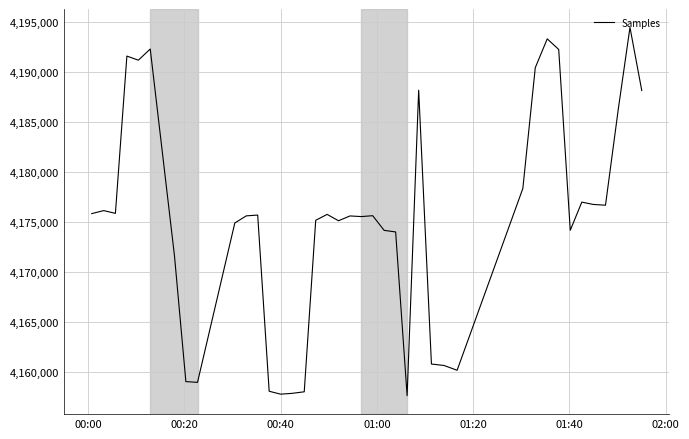

What is the sum of all values?

167006345